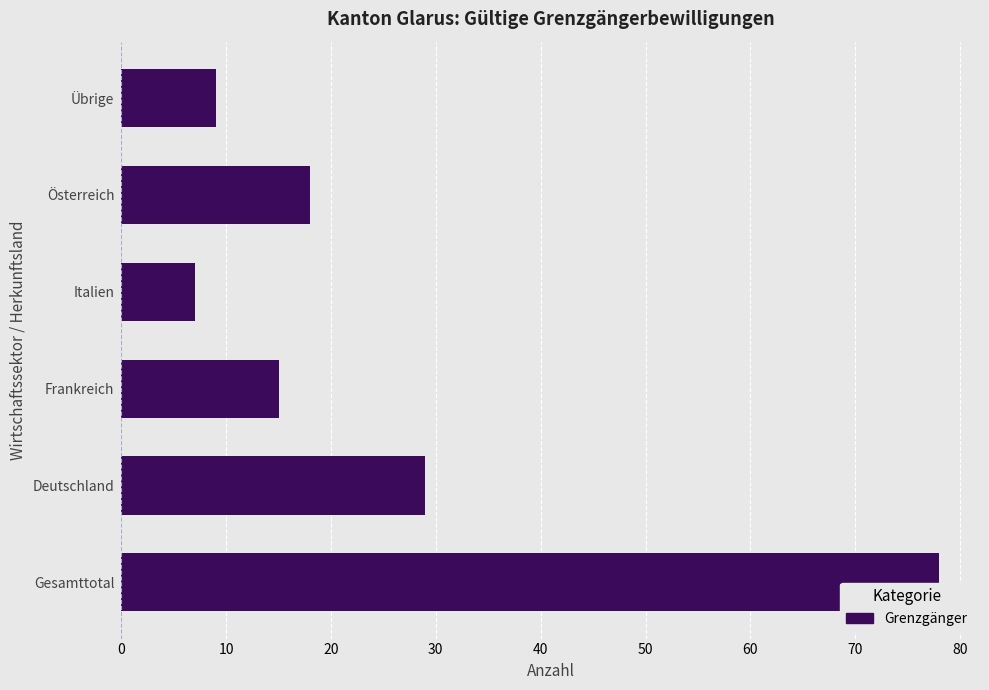

How many data points does each series have?

6